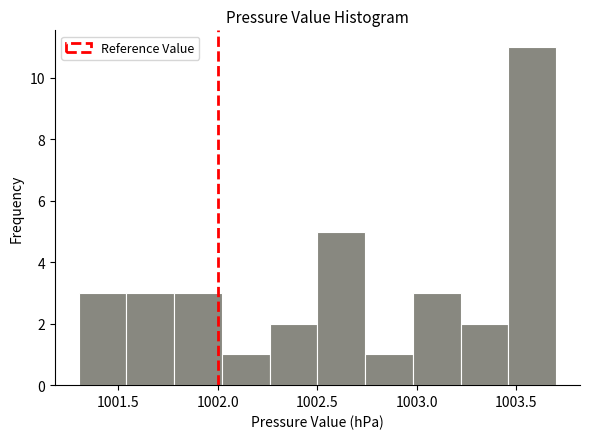

Reading left to right, transcribe this chart: for each bar, give the range it covers on the x-axis and its height. Neither the bar edges nor the heights are printed on the chart, so give them approximately, as read against the axes.

1001.30 to 1001.54: 3
1001.54 to 1001.78: 3
1001.78 to 1002.02: 3
1002.02 to 1002.26: 1
1002.26 to 1002.50: 2
1002.50 to 1002.74: 5
1002.74 to 1002.98: 1
1002.98 to 1003.22: 3
1003.22 to 1003.46: 2
1003.46 to 1003.70: 11